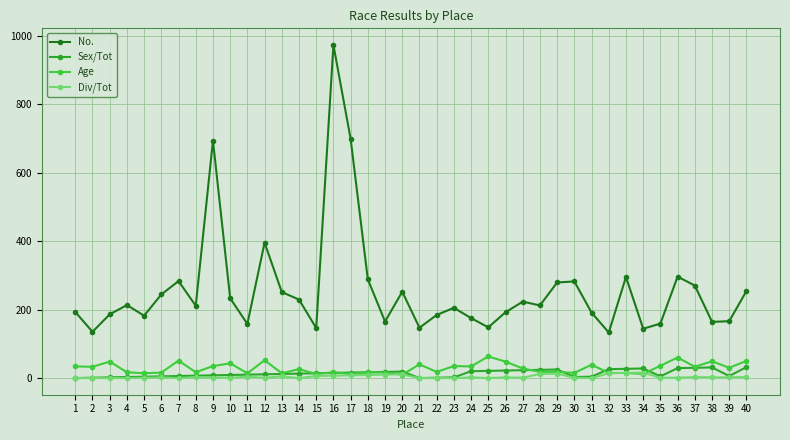

Which series changed the most between 2 and 7?

No.